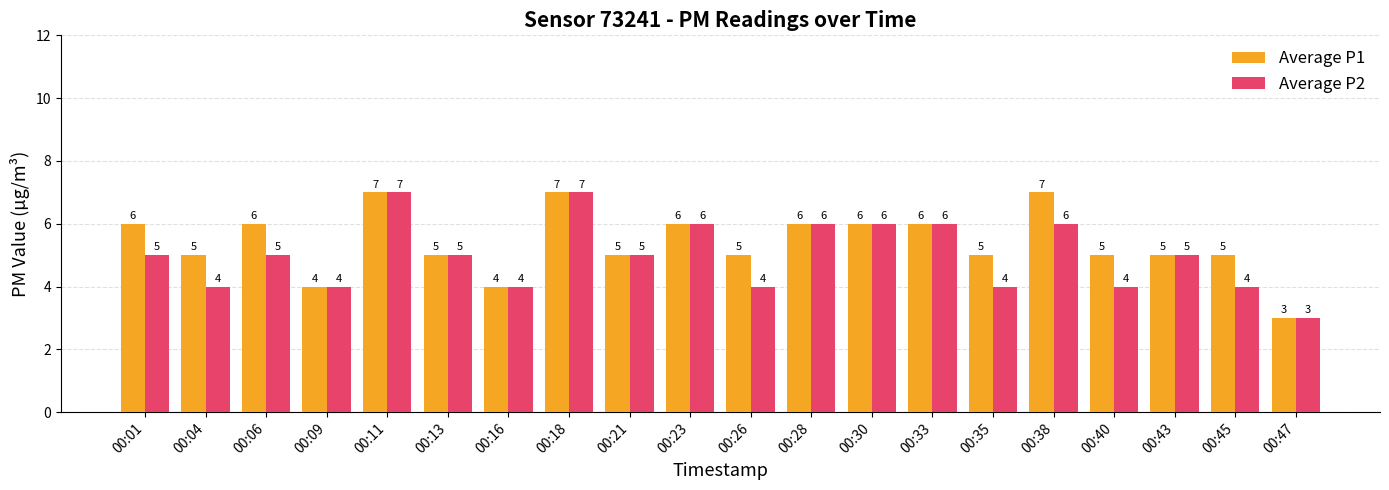

True or false: Average P2 has a value of 1 at 00:01.

False